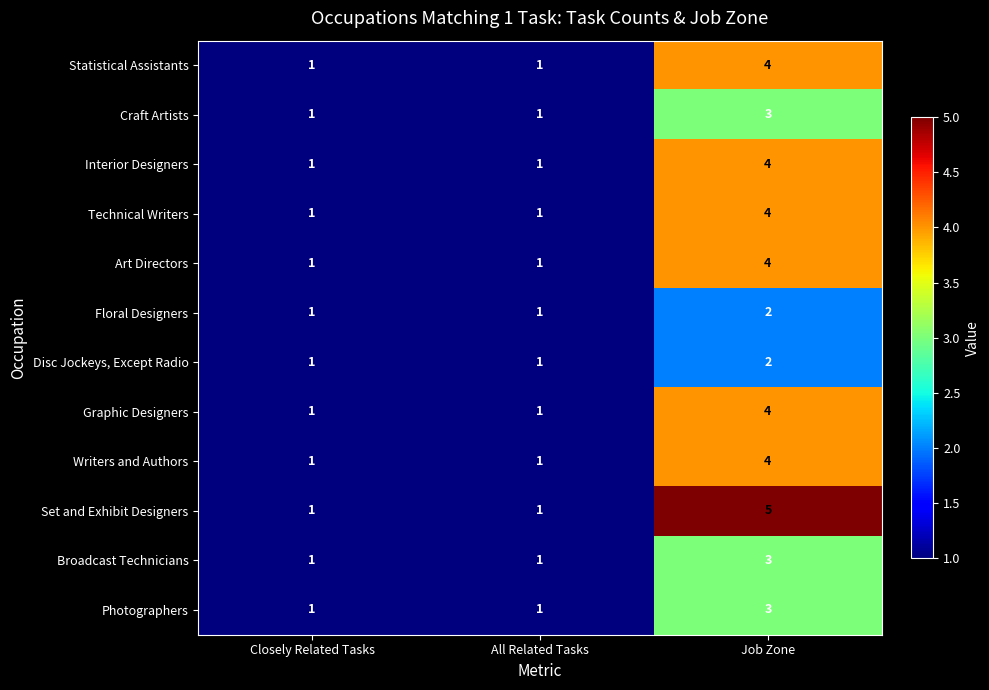

Which series has the widest spread of values?

Set and Exhibit Designers